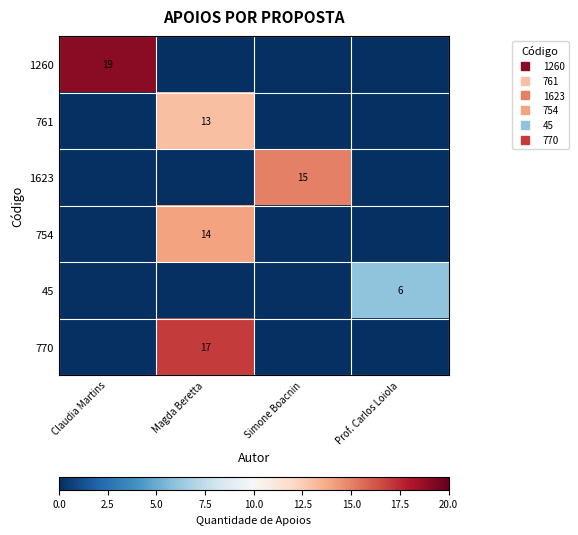

At which category is the sum across all series the highest?

Magda Beretta